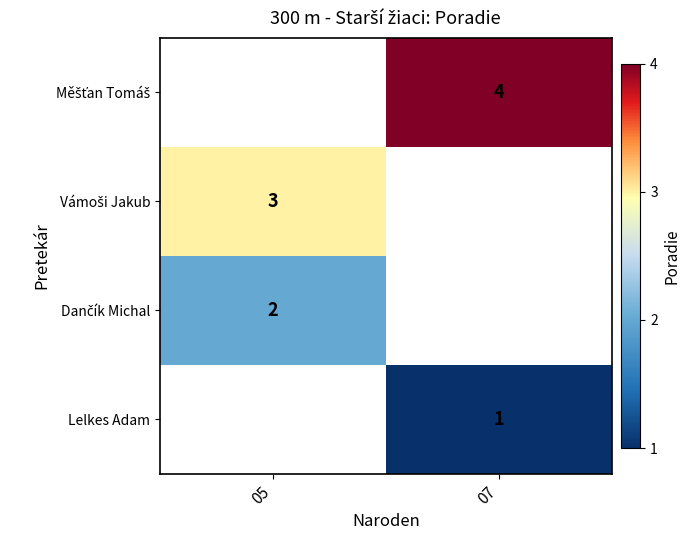

The value of Lelkes Adam at 07 is 1. True or false?

True